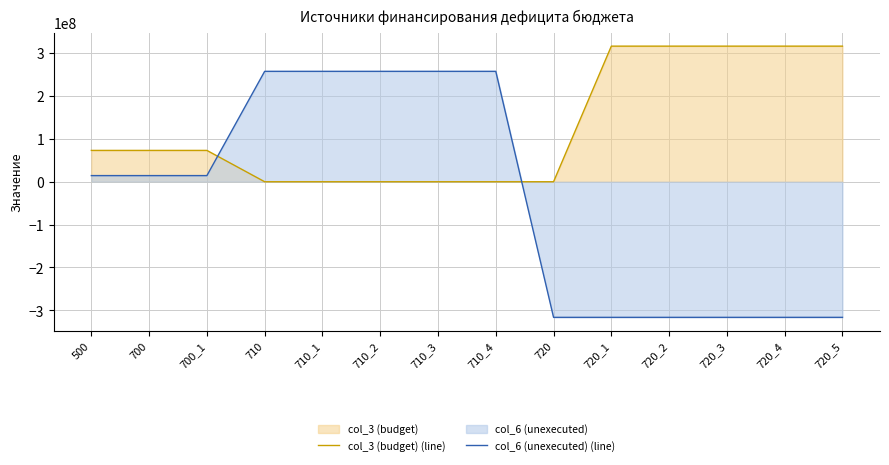

True or false: col_6 (unexecuted) (line) has a value of -423736418.4 at 720_3.

False